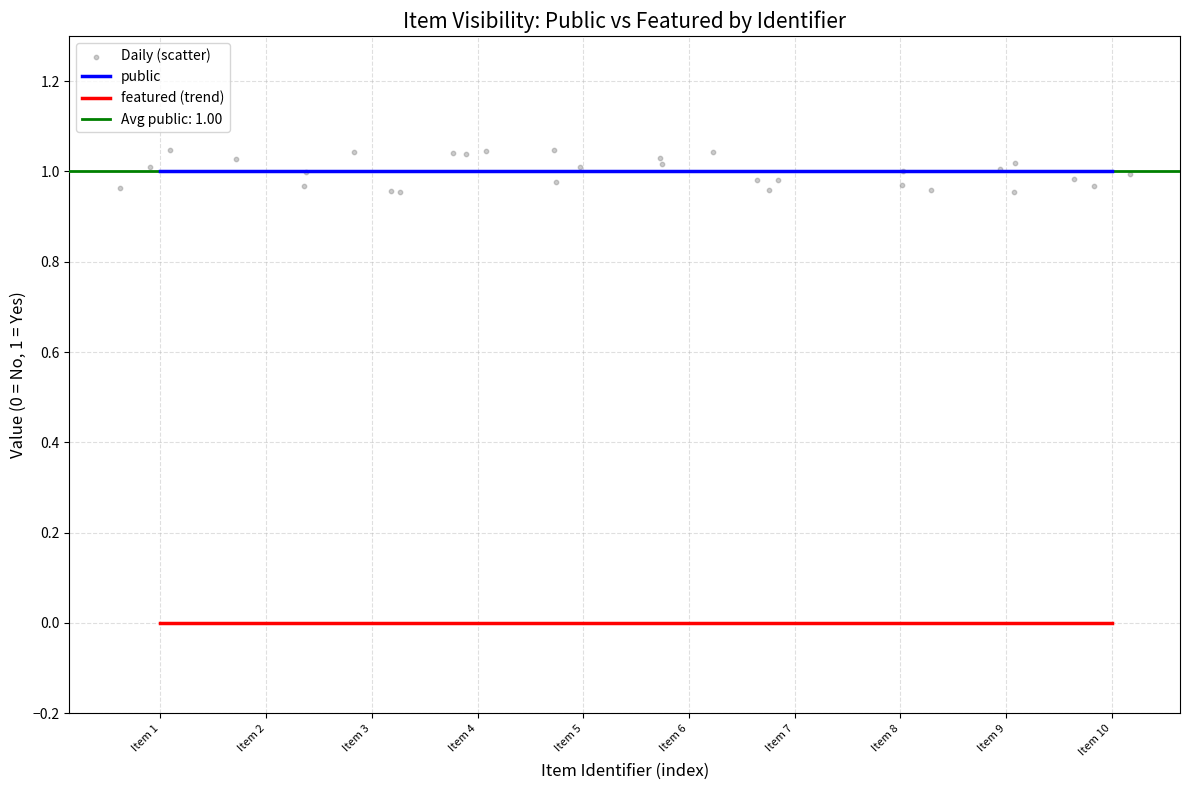

Is it true that public equals 1 at Item 6?

True